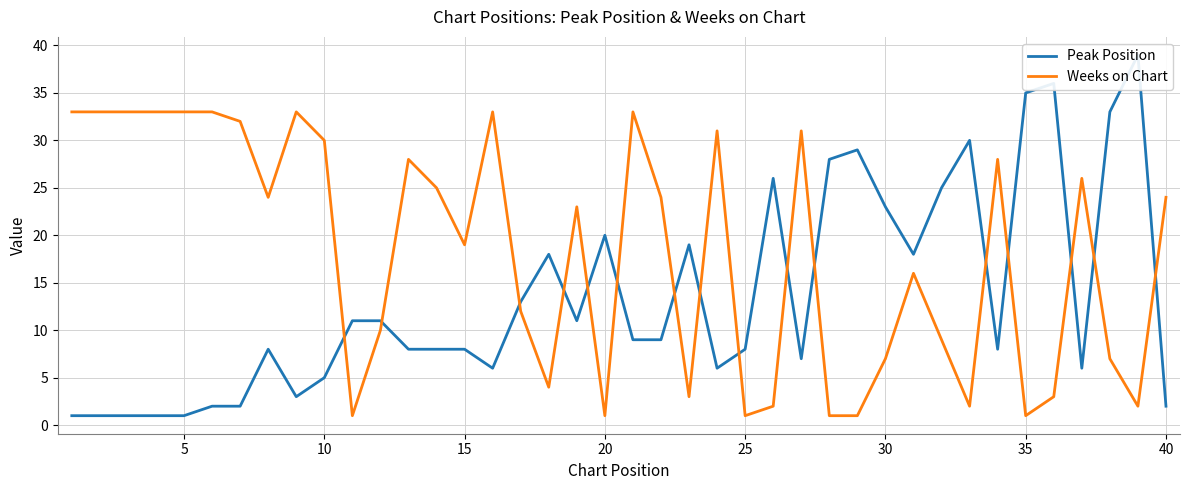

Which series ends up on top after the final intersection of Weeks on Chart and Peak Position?

Weeks on Chart